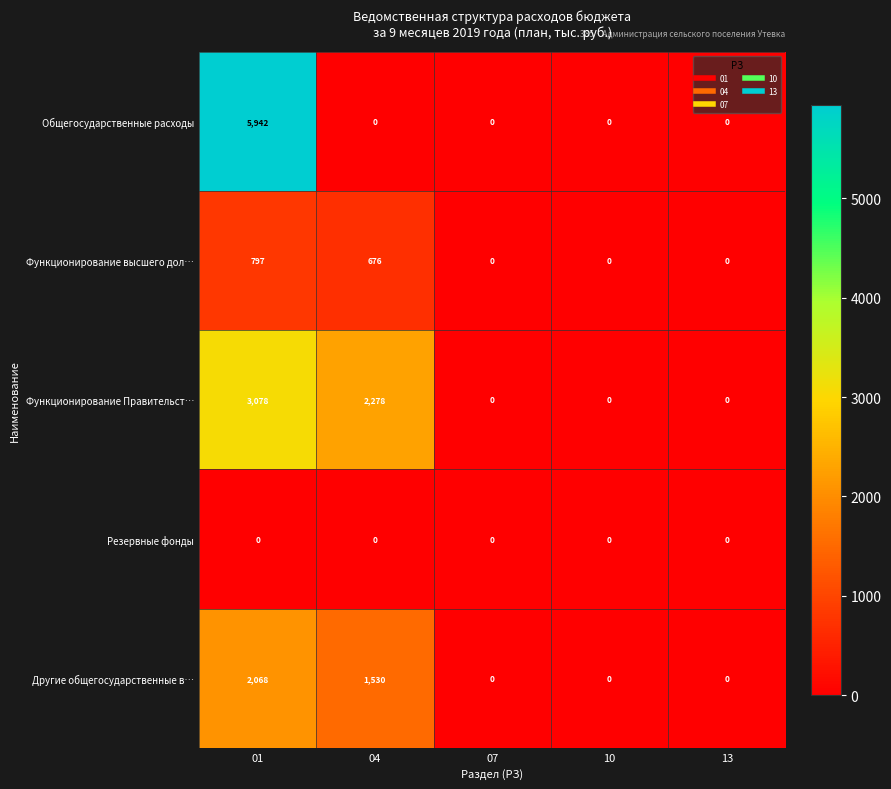

True or false: Другие общегосударственные в… has a value of 806 at 10.

False